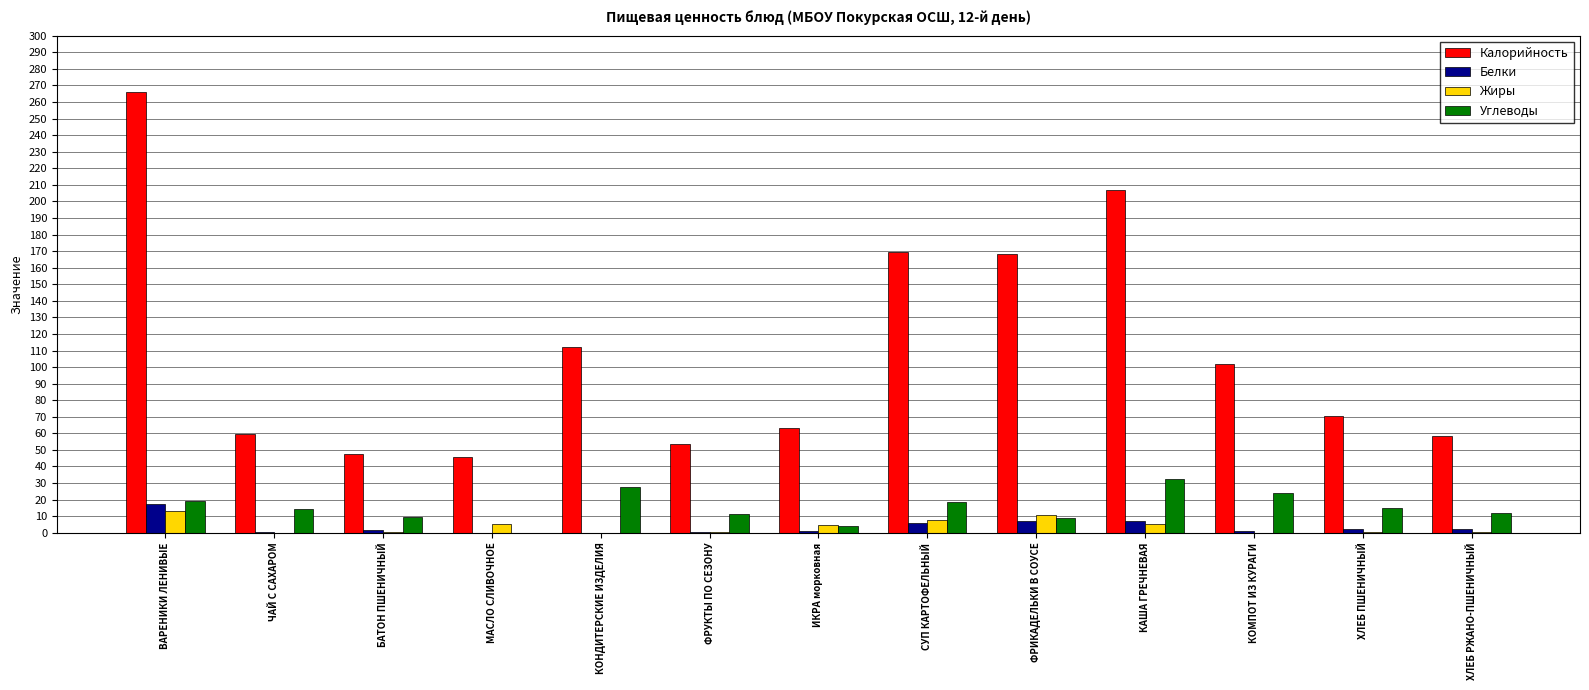

Read the Жиры value at БАТОН ПШЕНИЧНЫЙ.

0.2